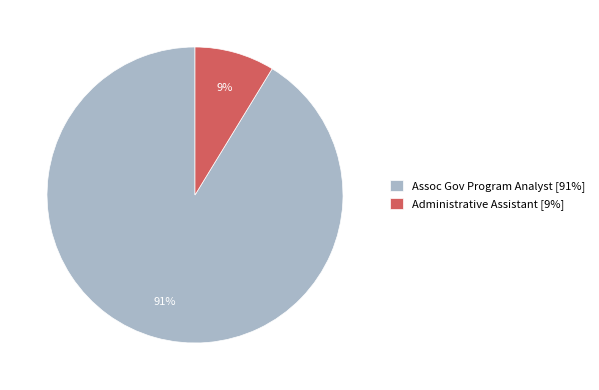

Is Assoc Gov Program Analyst the majority of the pie?

Yes